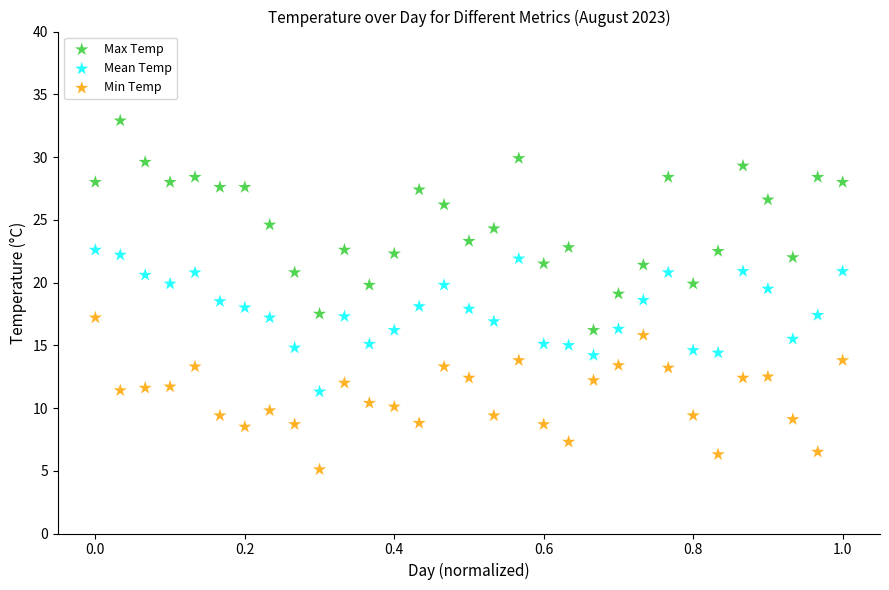

What are all the series names shown in the legend?

Max Temp, Mean Temp, Min Temp